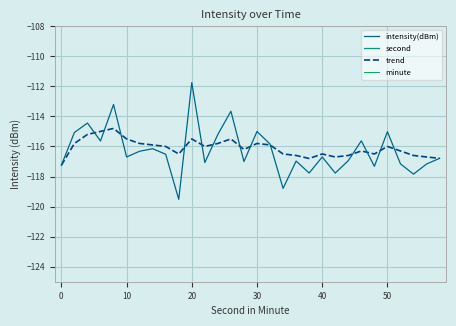

What is the value of the trend point at the 4th from the left?

-115.0